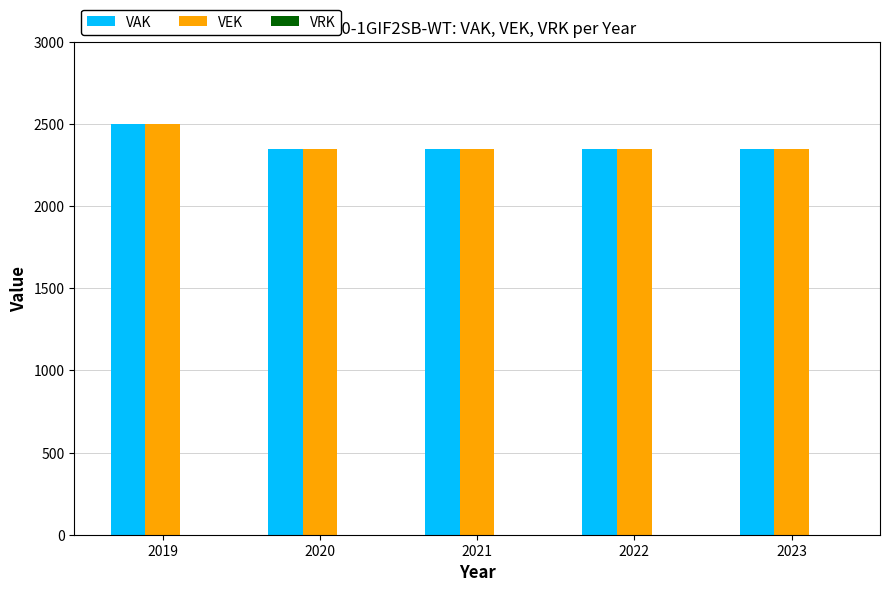

How many bars are there in each group?

2